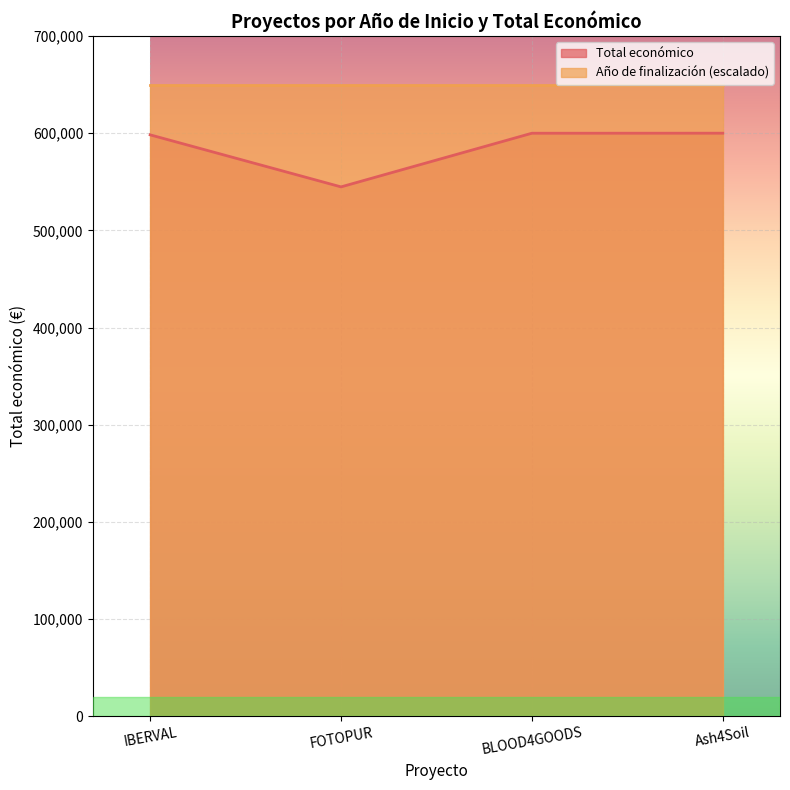

What is the label of the 4th point from the left?

Ash4Soil